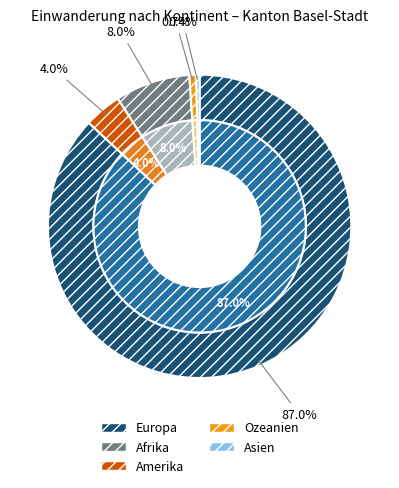

Which category has the biggest portion of the pie?

Europa